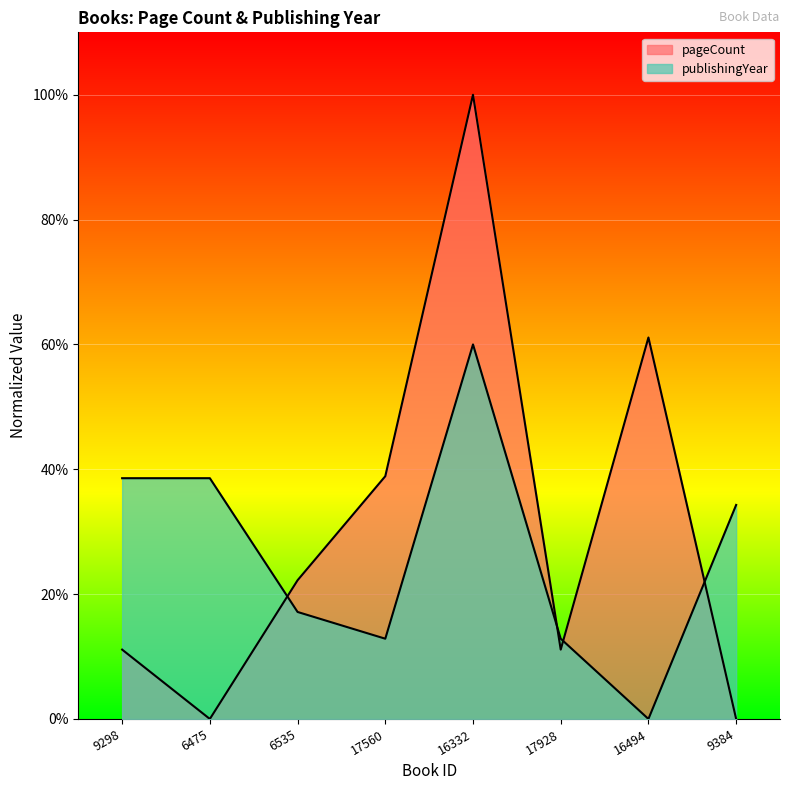

How many values in pageCount are above zero?

6